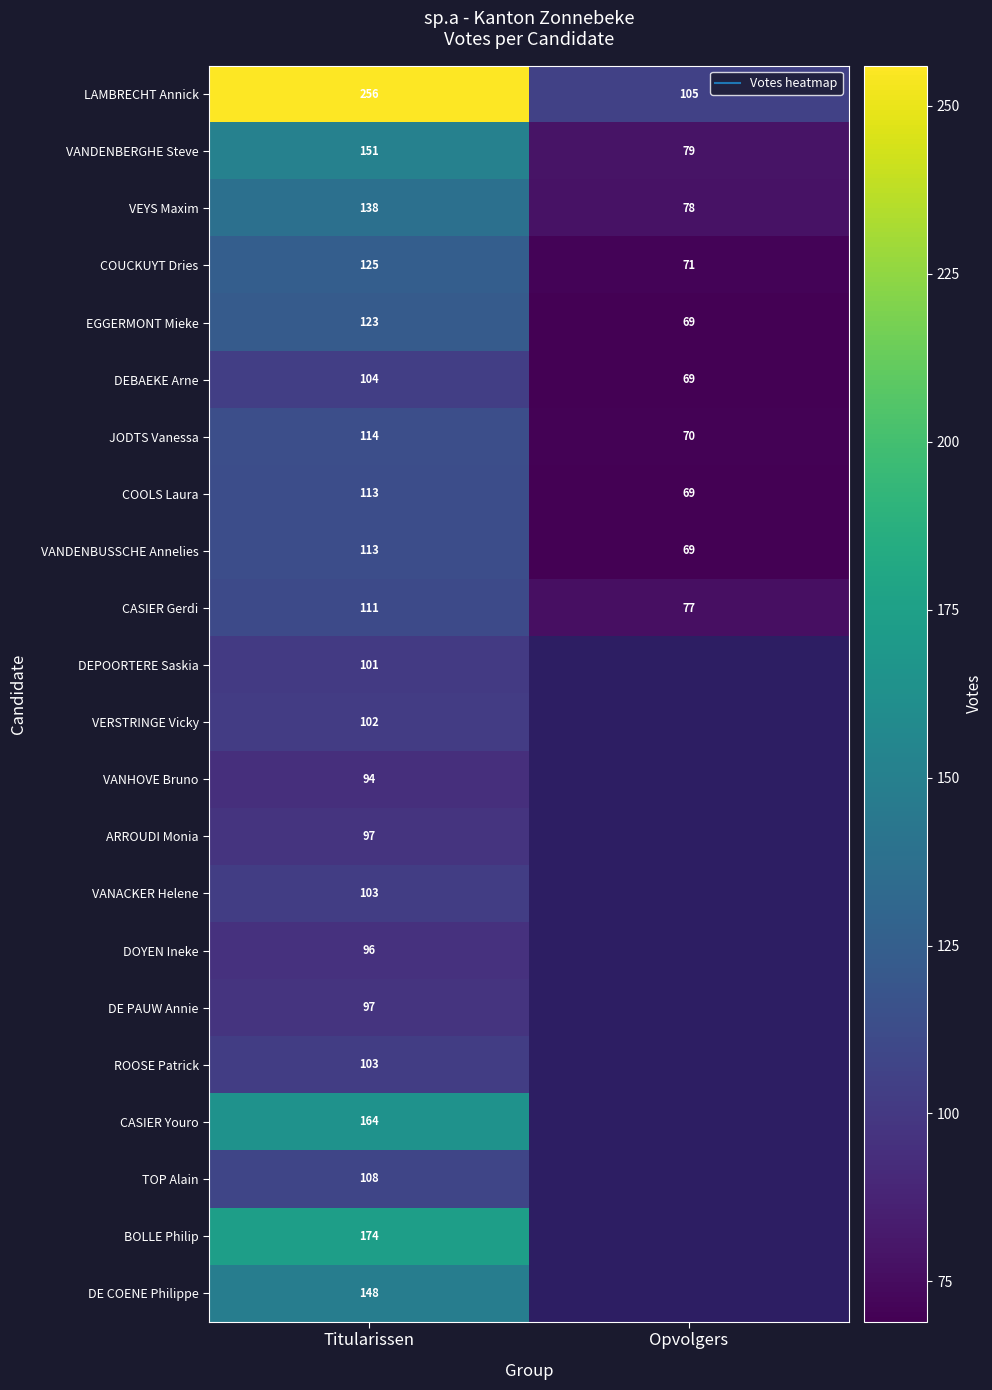

Count the number of data series in this chart.

22